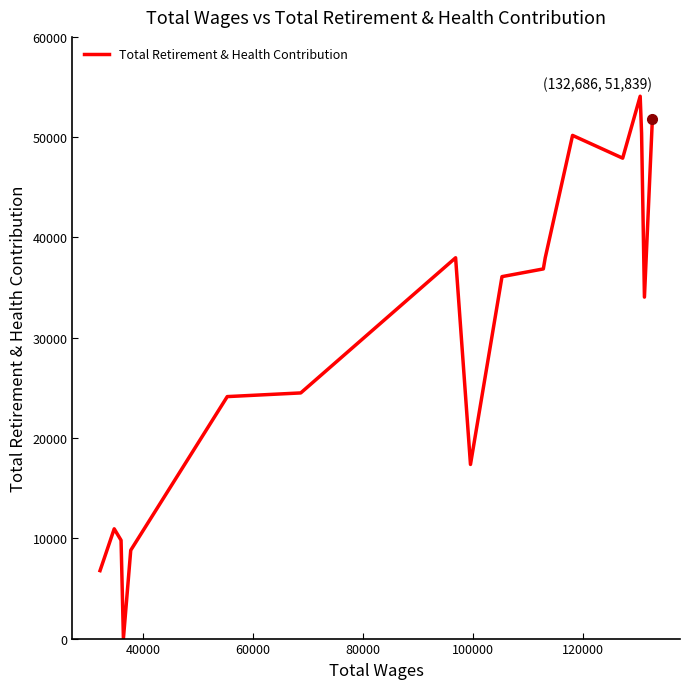

How many positive values are there?

19